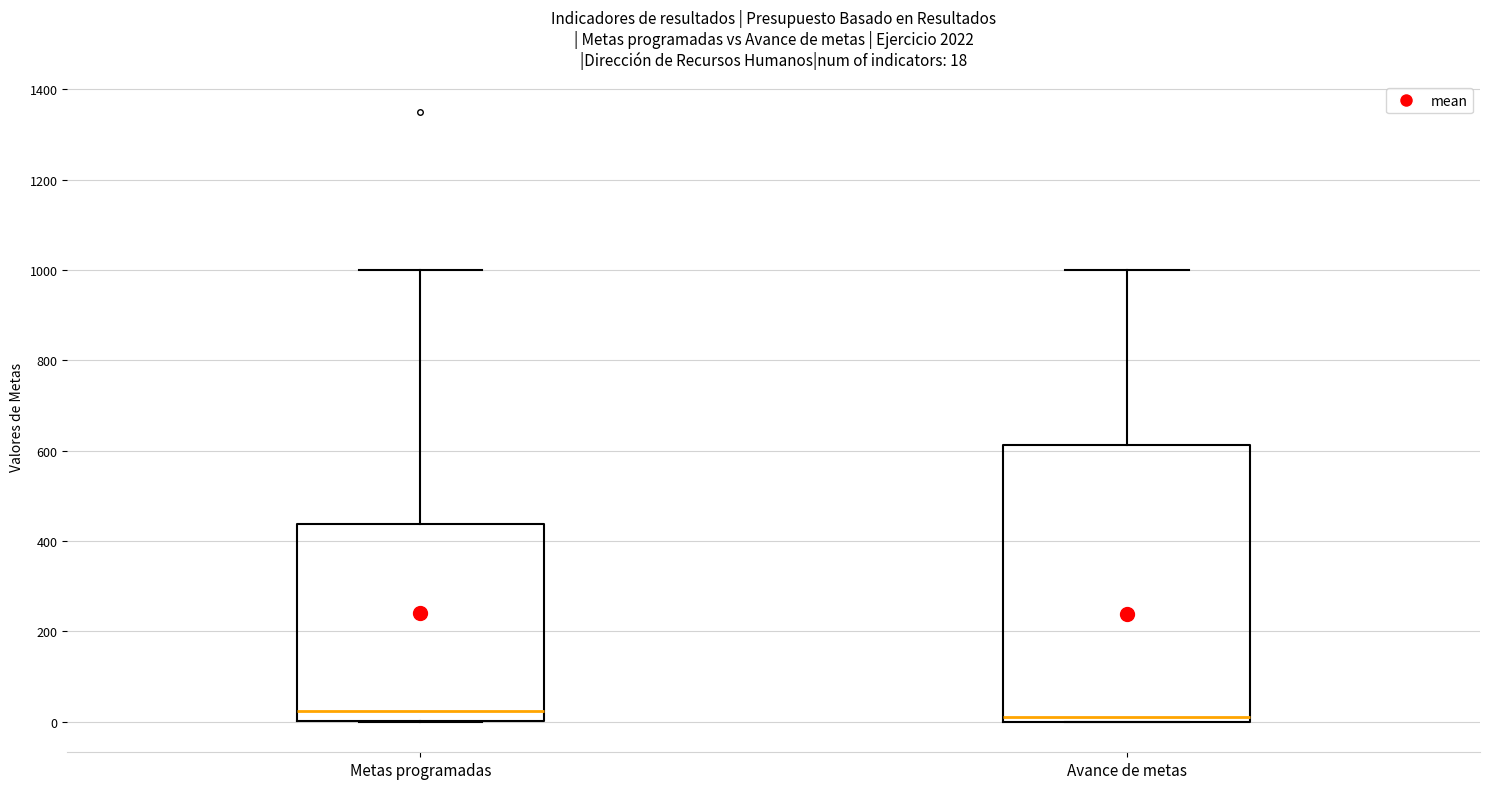

Which box is the tallest, from its lower edge to its upper edge?

Avance de metas